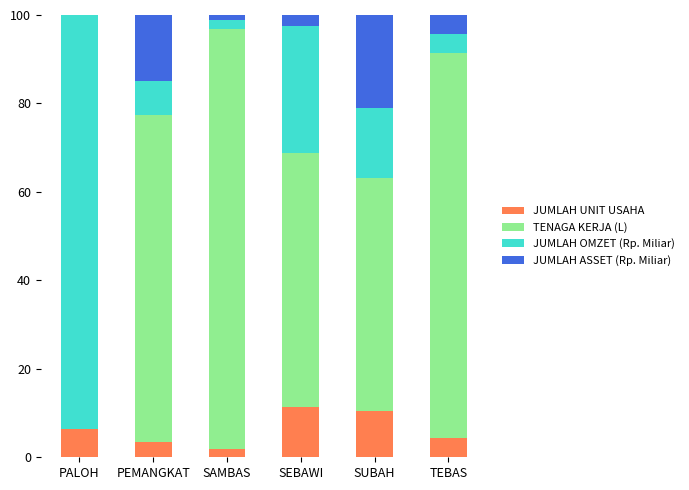

Reading left to right, list the values for the JUMLAH UNIT USAHA series.

PALOH=6.3	PEMANGKAT=3.5	SAMBAS=1.9	SEBAWI=11.5	SUBAH=10.5	TEBAS=4.4